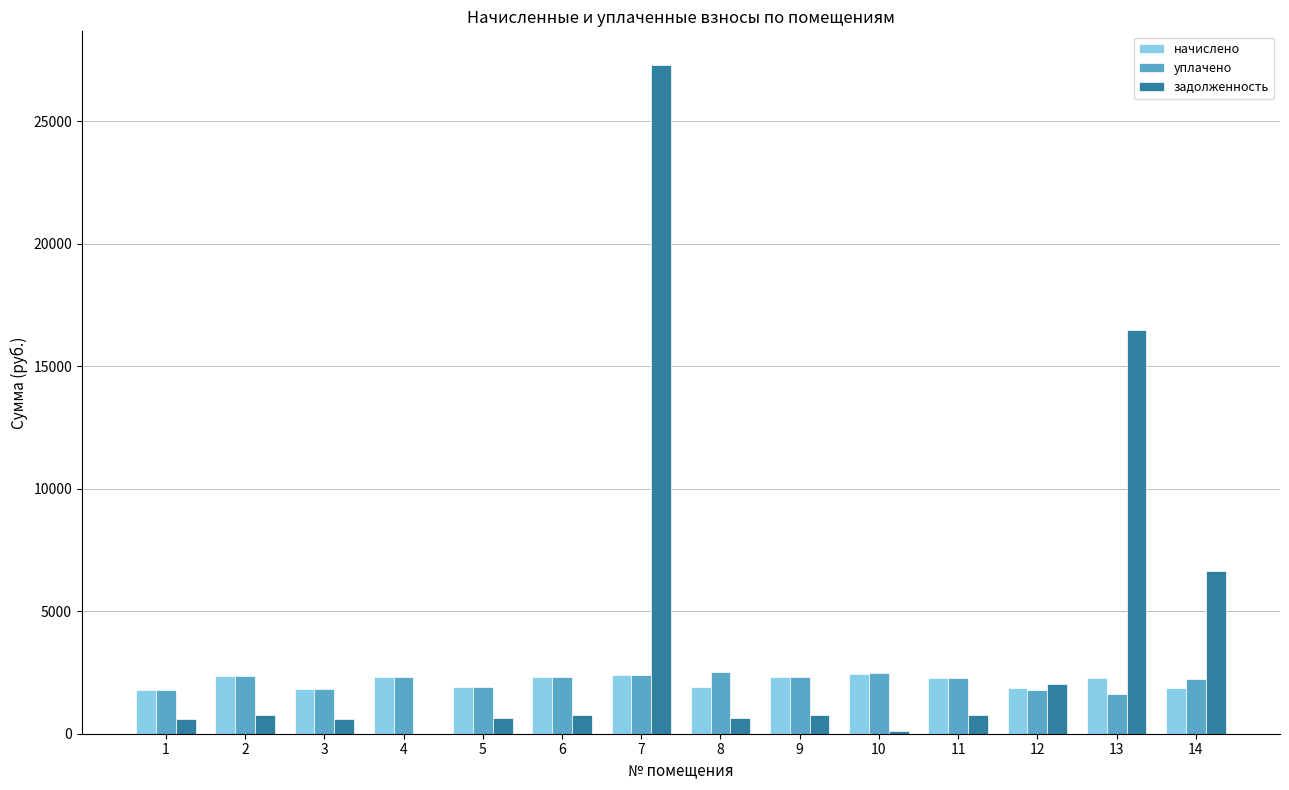

What is the difference between the начислено values at 8 and 13?

384.2